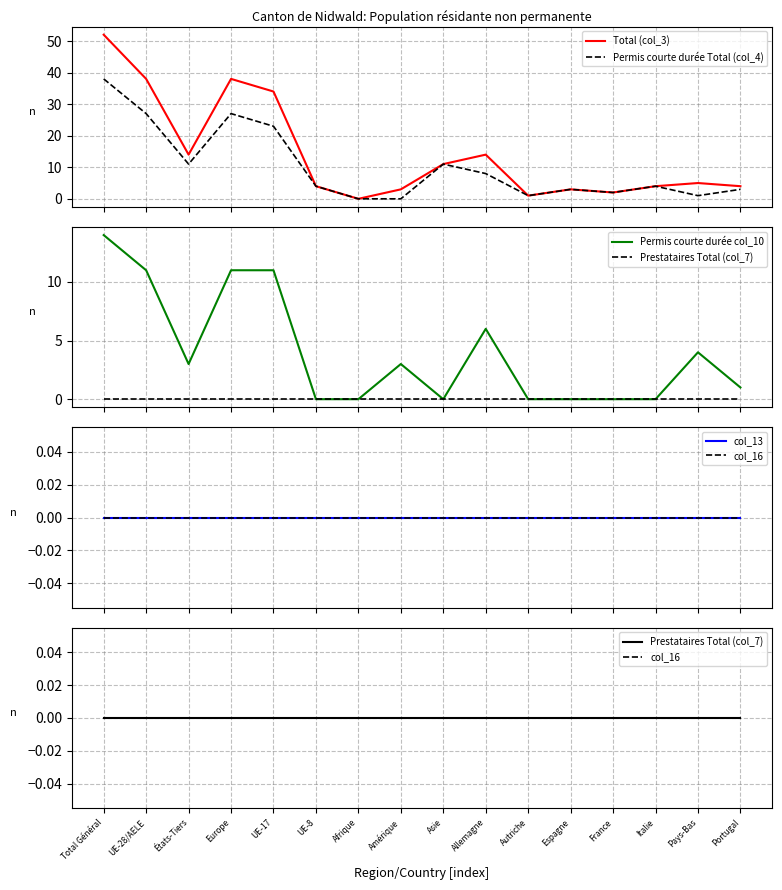

How many lines are shown in the chart?

6